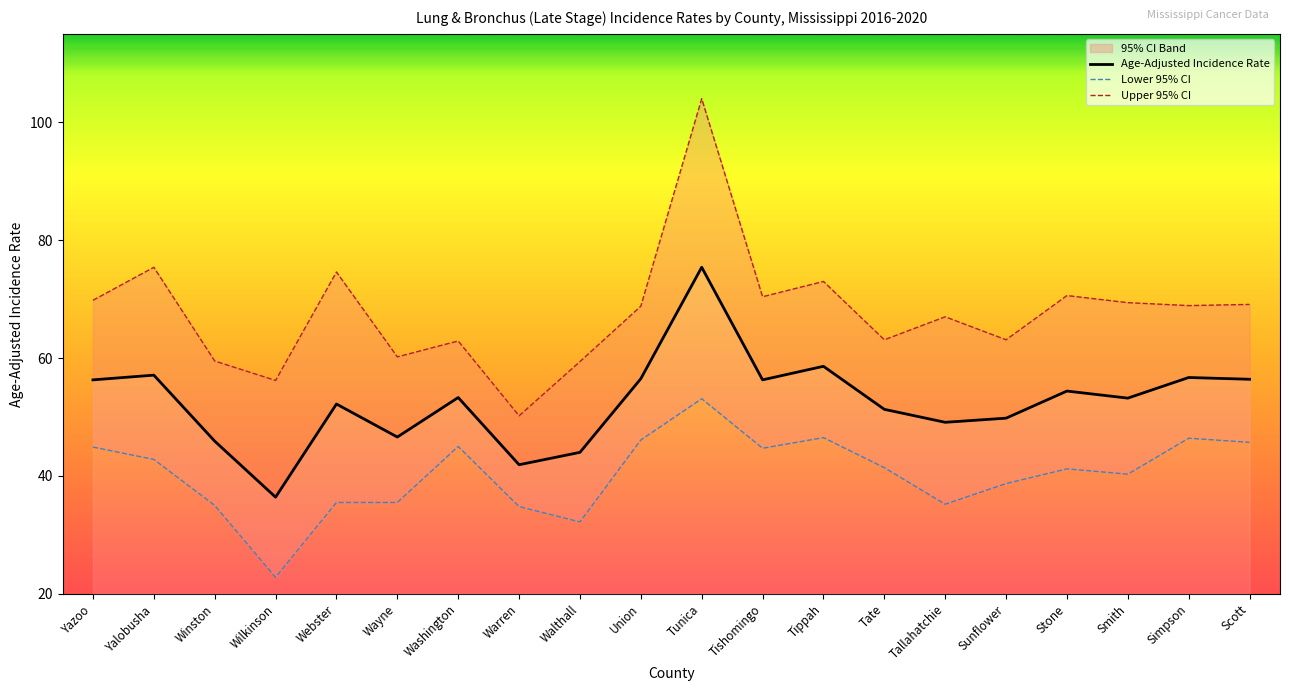

What is the value of the Lower 95% CI point at the 4th from the left?

22.8